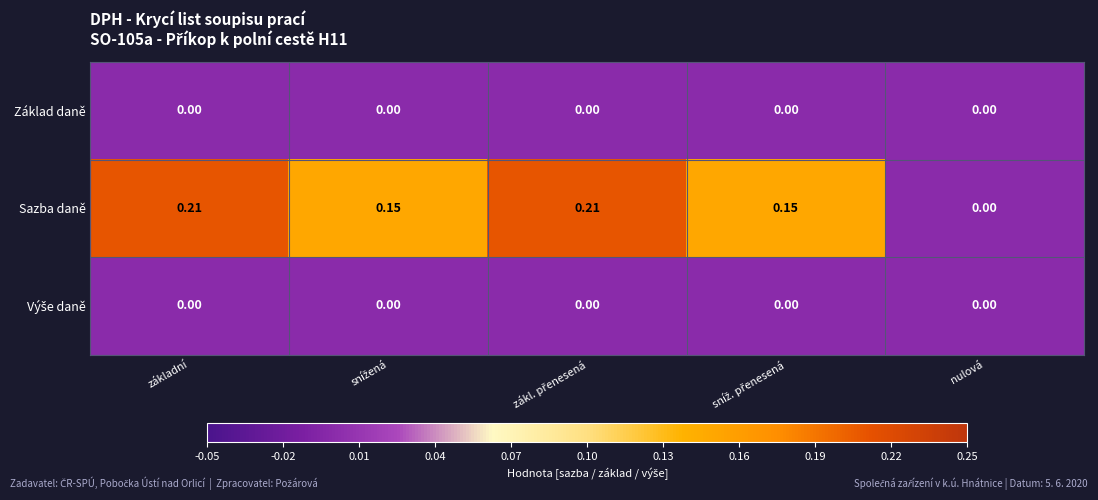

At which label is Sazba daně closest to 0?

nulová